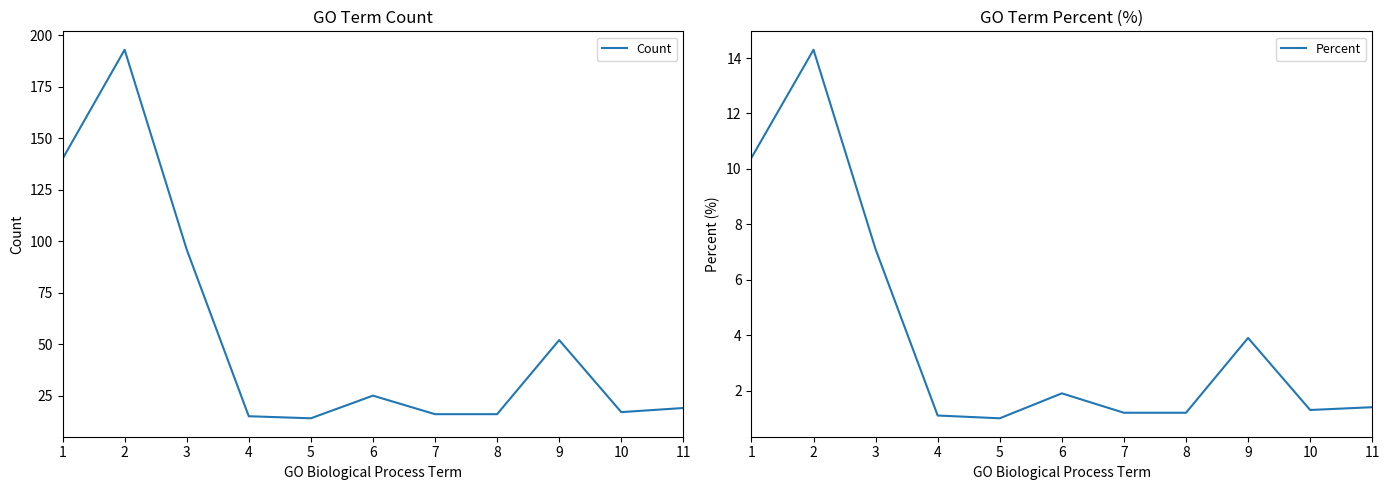

At how many categories does at least one series exceed 69?

3